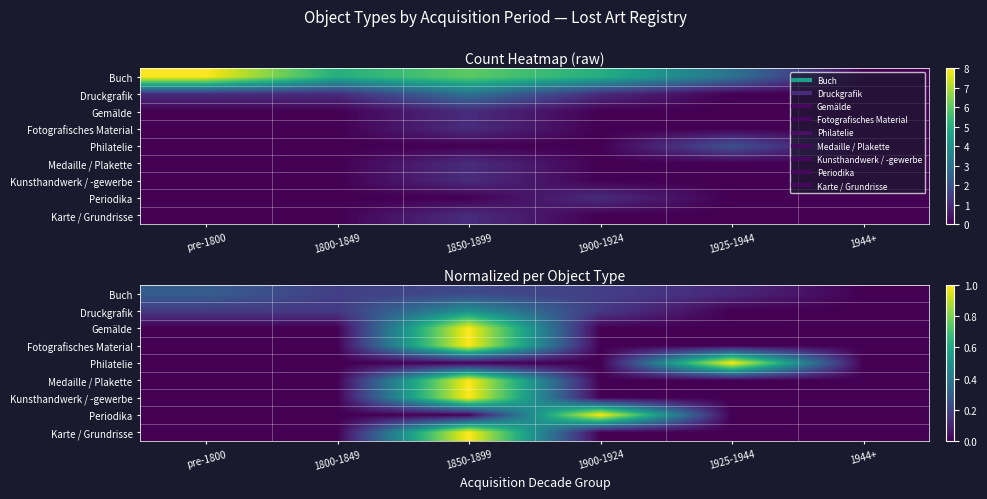

What is the total value across all series at pre-1800?

0.5